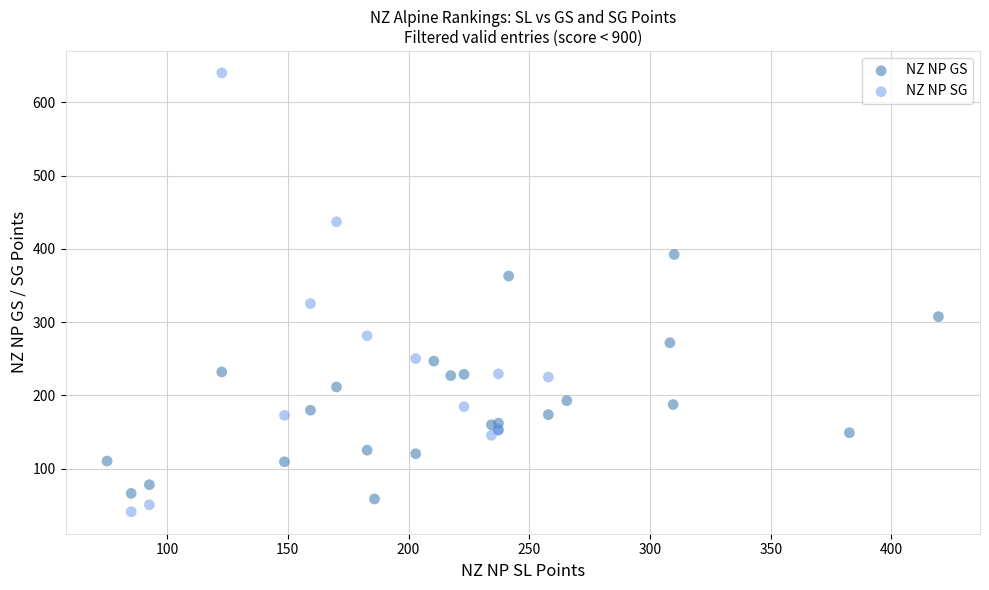

Which series has the widest spread of Y values?

NZ NP SG